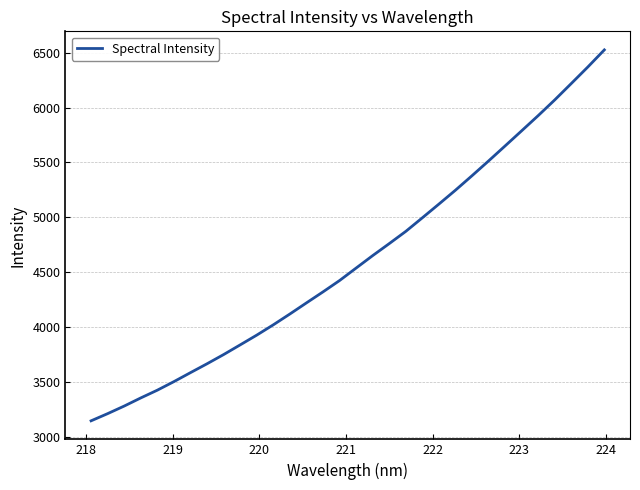

Reading right to left, transcribe all the data shown in this chart.

6527.1	6370.8	6220.1	6070.7	5927.6	5789.0	5651.0	5513.9	5379.3	5247.4	5120.7	4995.6	4871.8	4760.2	4650.8	4537.3	4423.4	4320.0	4219.6	4118.2	4019.6	3925.6	3836.5	3748.2	3664.2	3583.2	3501.3	3423.3	3352.5	3278.3	3209.1	3143.6